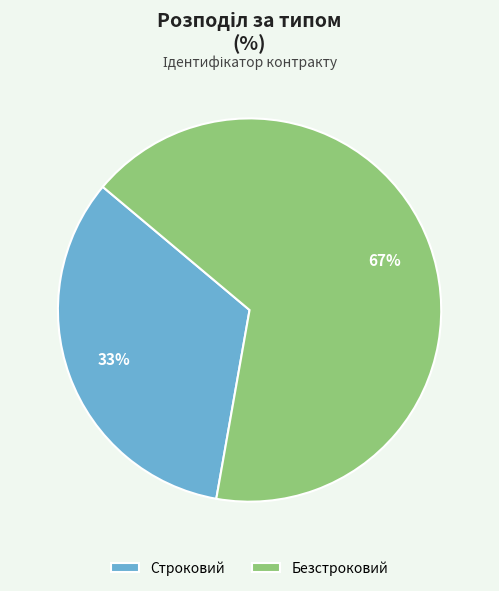

Rank the categories by value from lowest to highest.

Строковий, Безстроковий